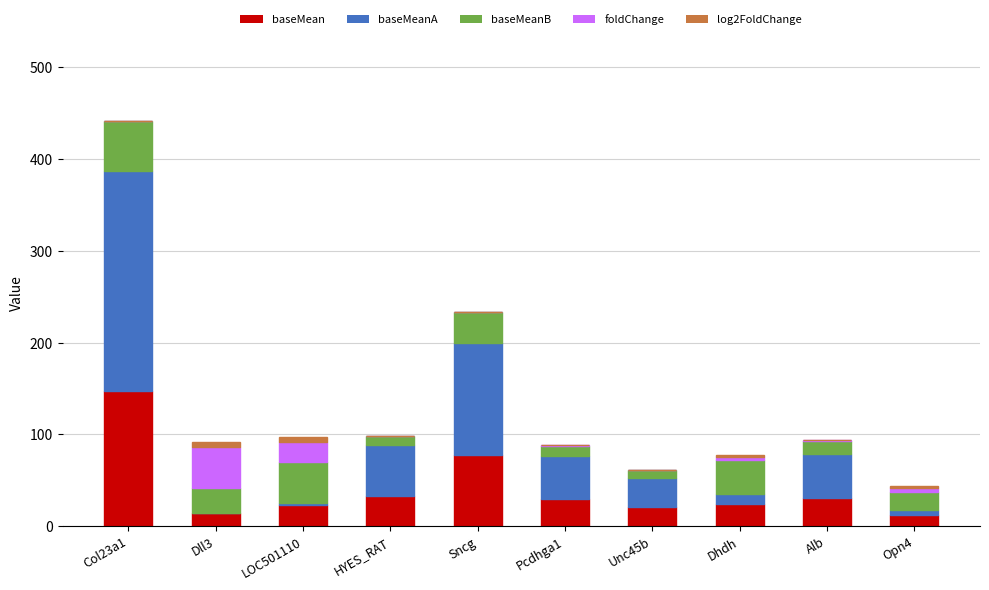

At which category is the sum across all series the highest?

Col23a1